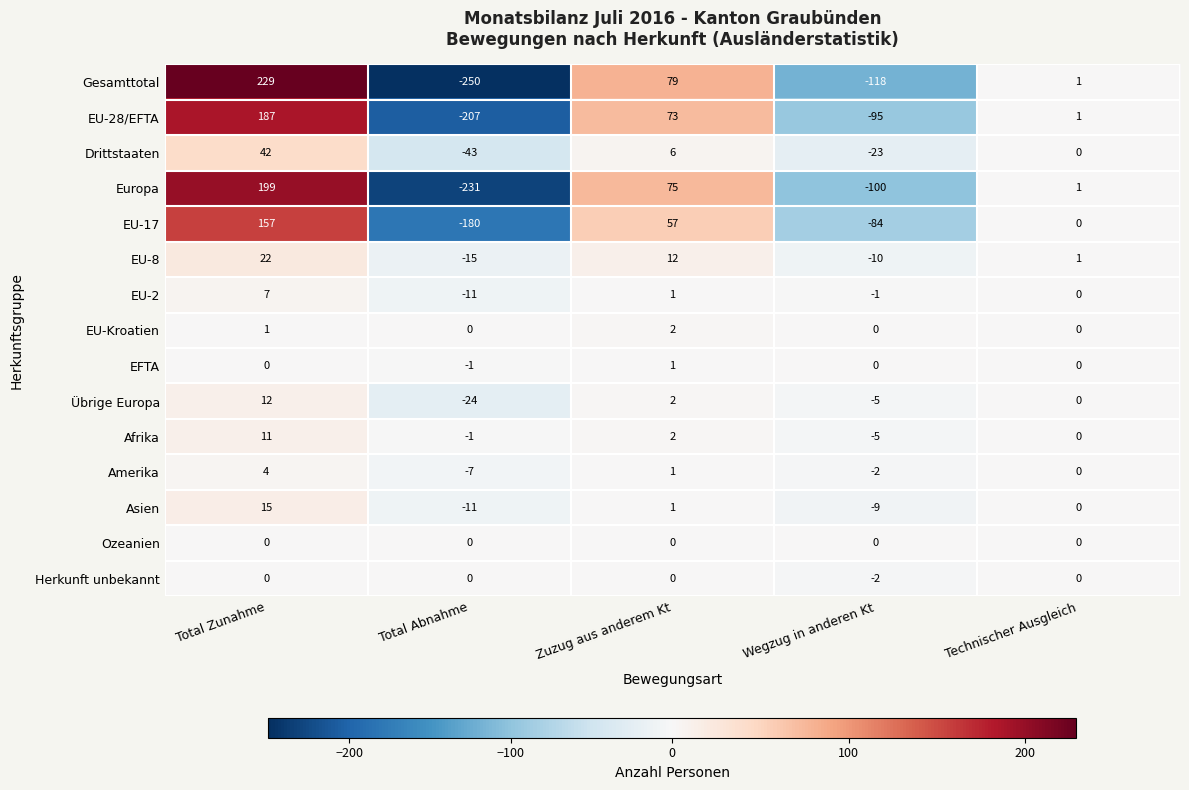

Which series has the widest spread of values?

Gesamttotal